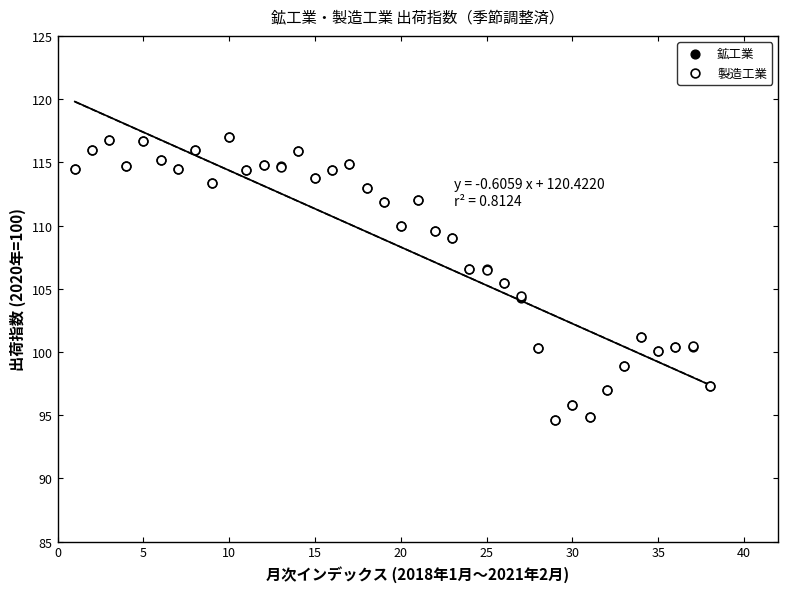

What are all the series names shown in the legend?

鉱工業, 製造工業